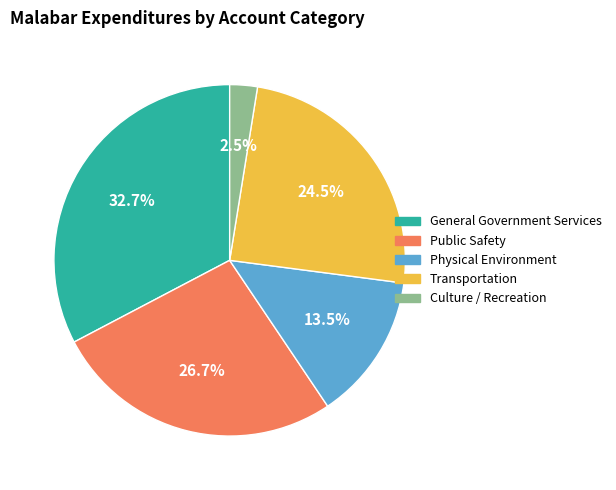

To the nearest percent, what is the combined percentage of Physical Environment and Public Safety?

40%